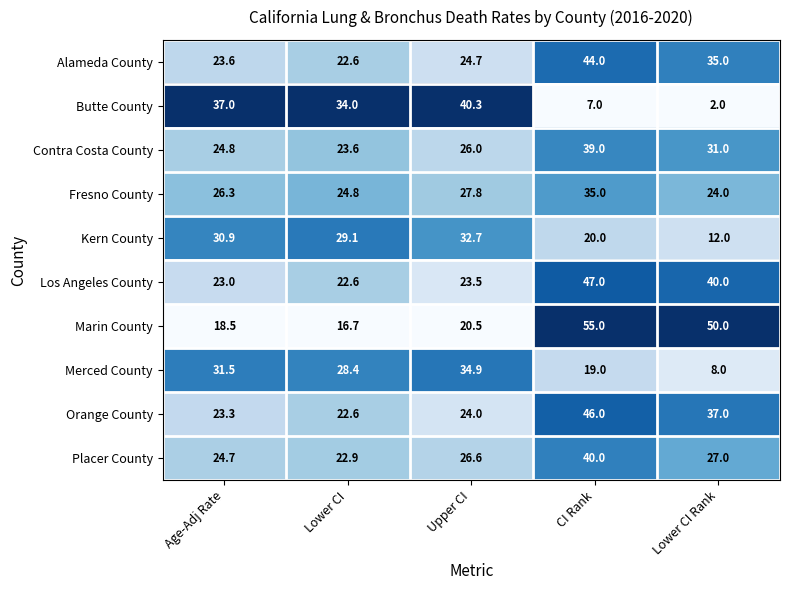

What is the difference between the highest and lowest values at Lower CI?

17.3